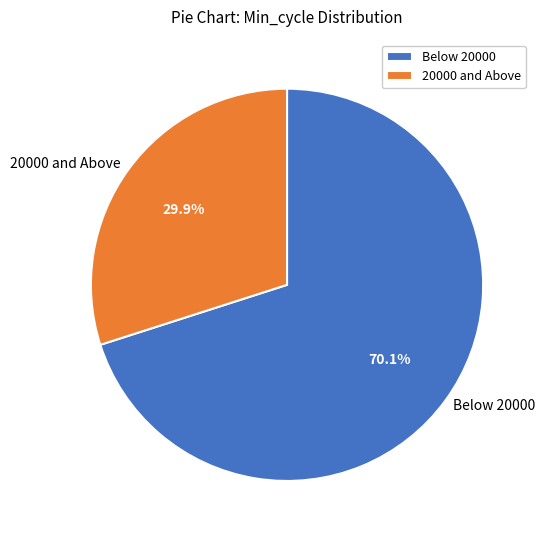

Is the sum of 20000 and Above and Below 20000 greater than half?

Yes